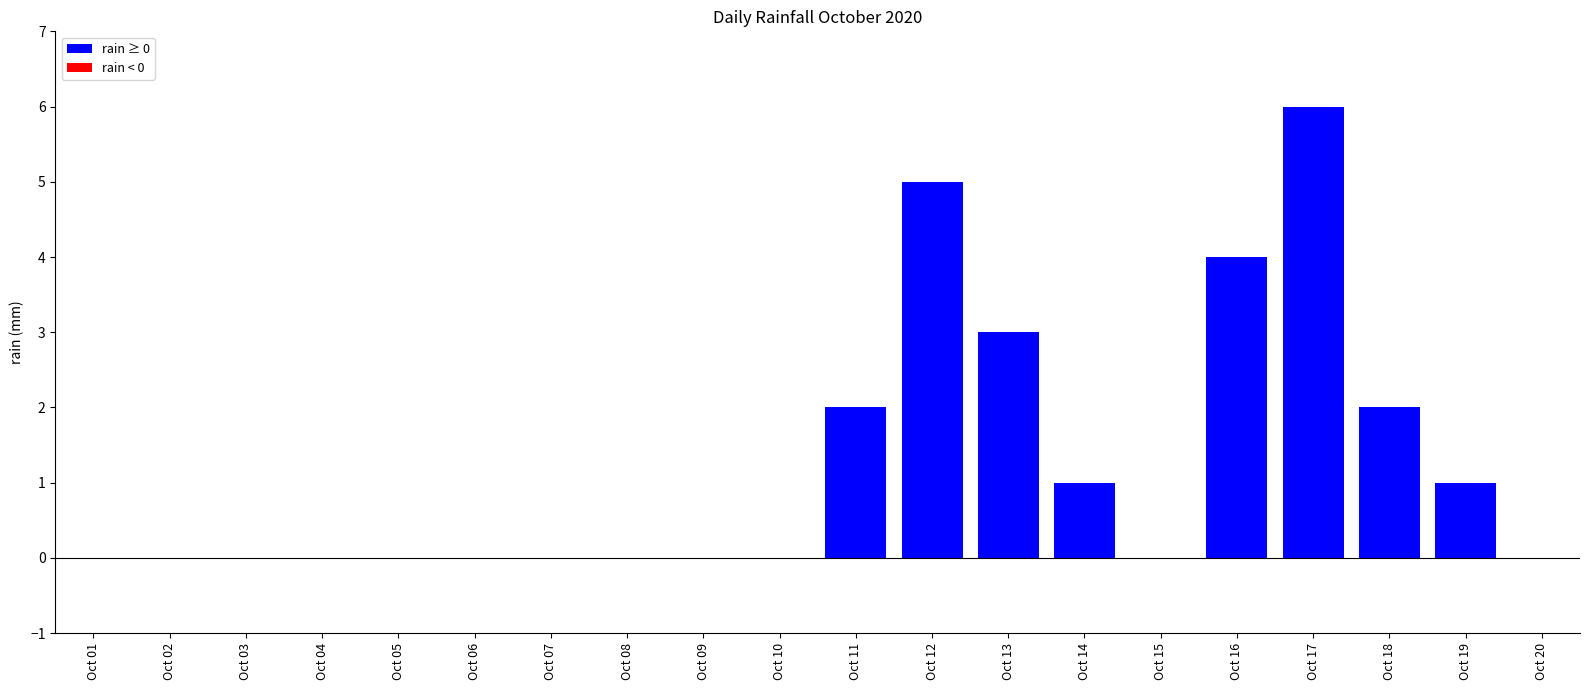

What is the approximate value at Oct 18?

2